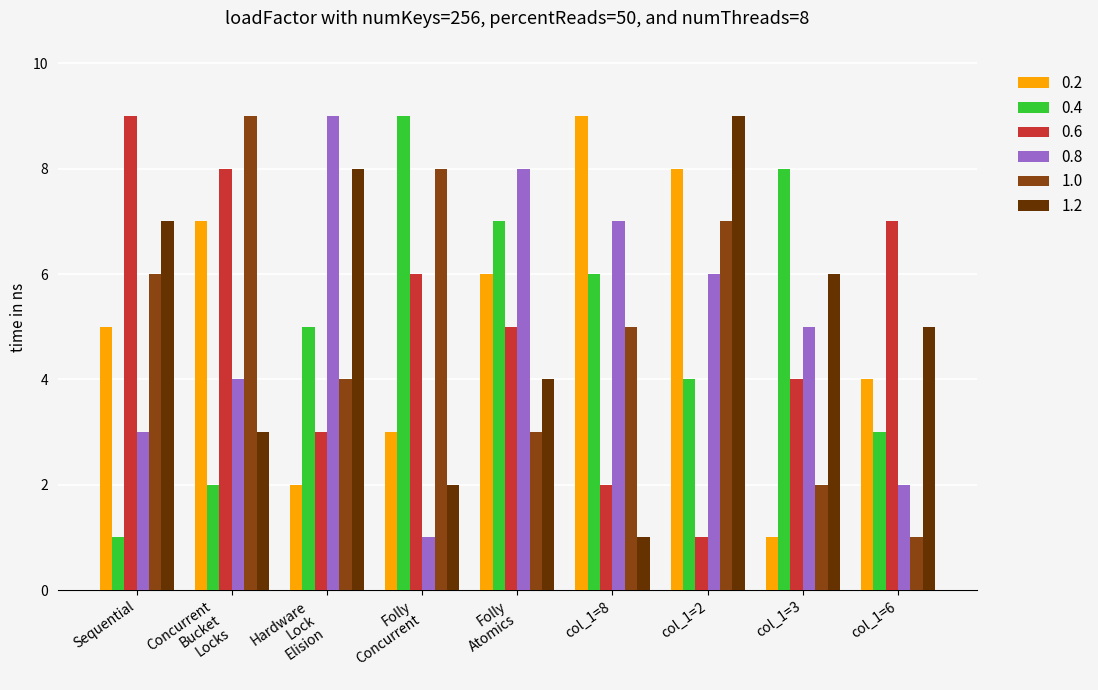

Which category has the highest value in the 0.2 series?

col_1=8